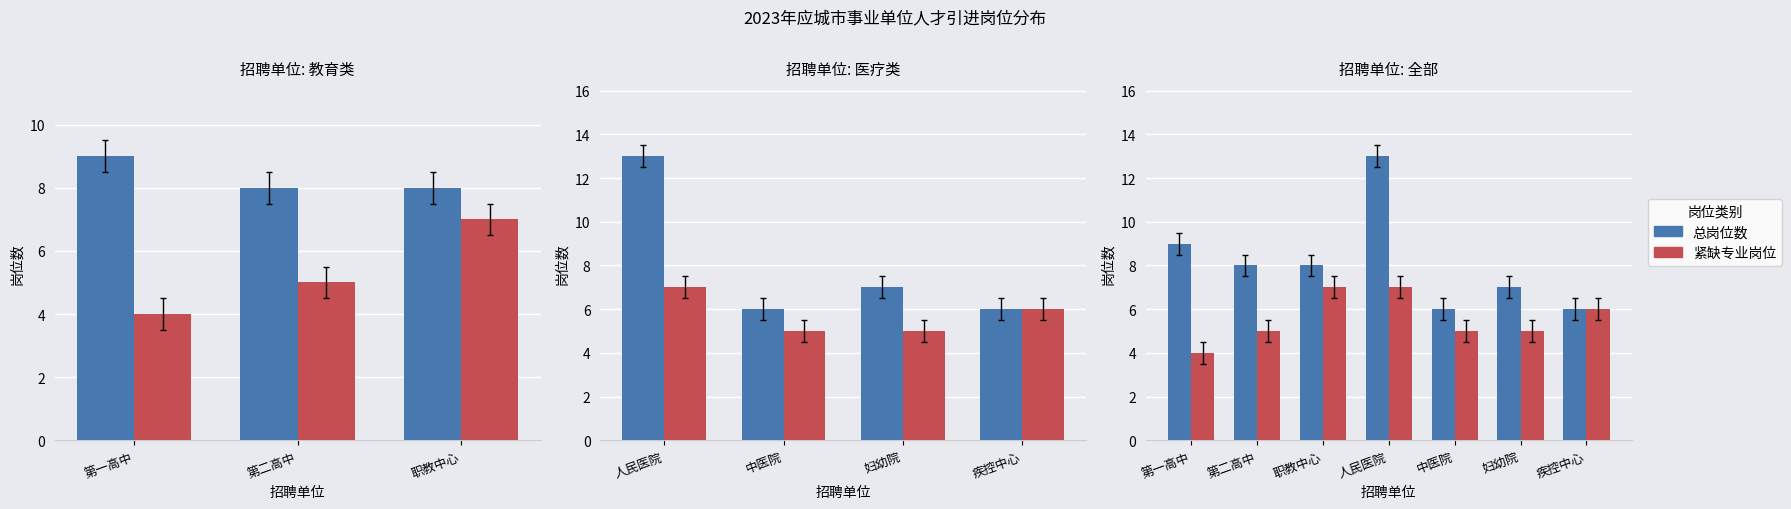

Rank the series by their maximum value, from highest to lowest.

总岗位数, 紧缺专业岗位